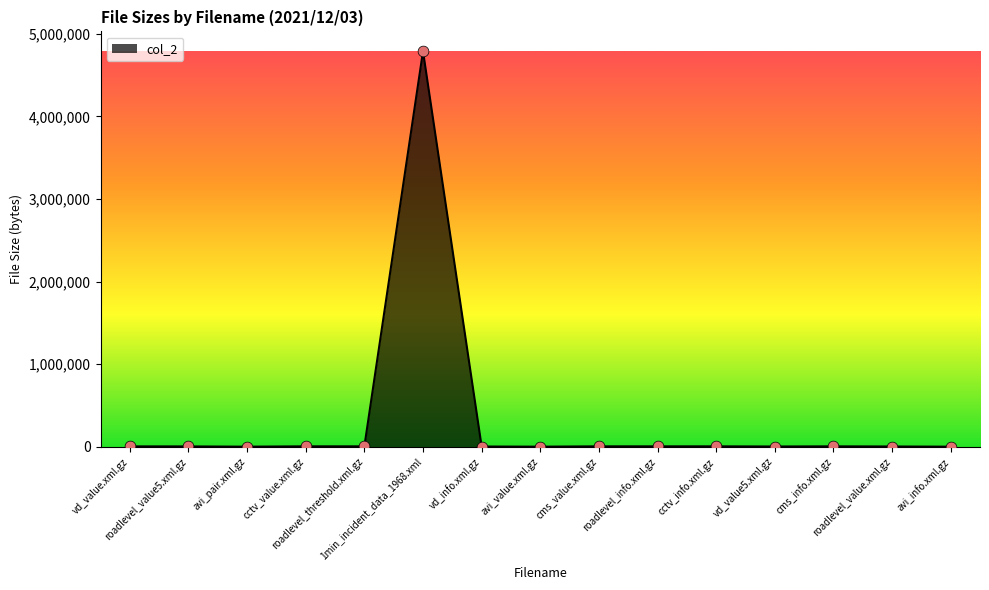

Approximately how many times larger is the value at roadlevel_value5.xml.gz compared to roadlevel_info.xml.gz?

0.8